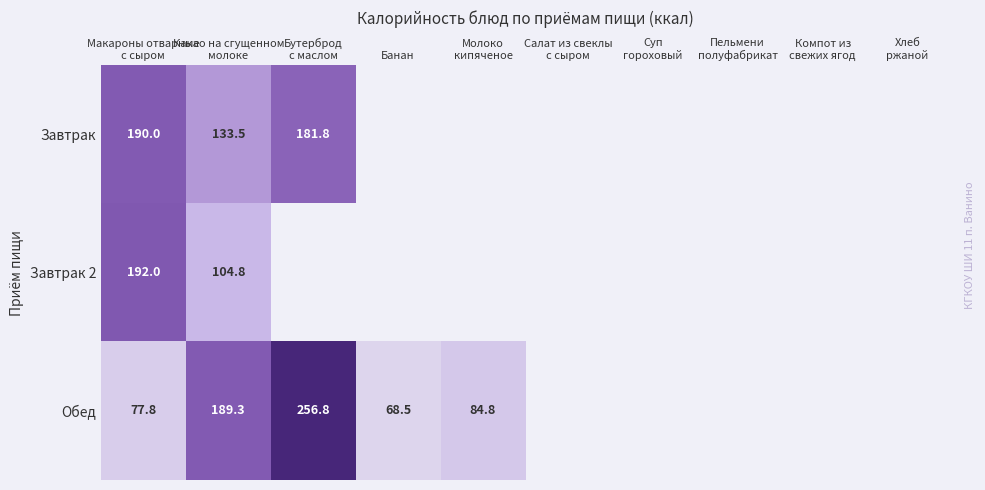

Read the Обед value at Бутерброд с маслом.

256.8